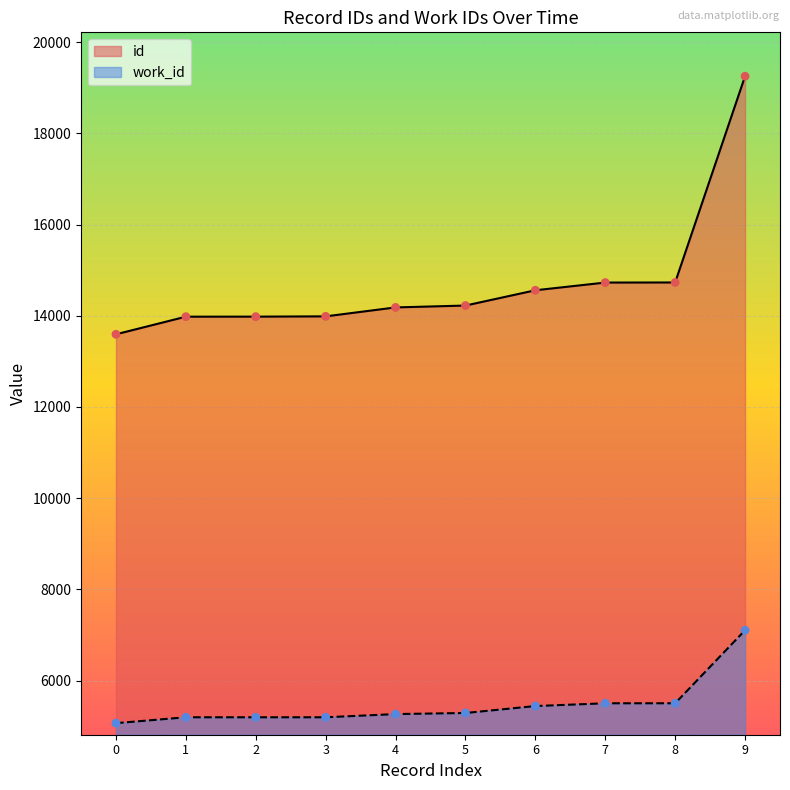

What are all the series names shown in the legend?

id, work_id